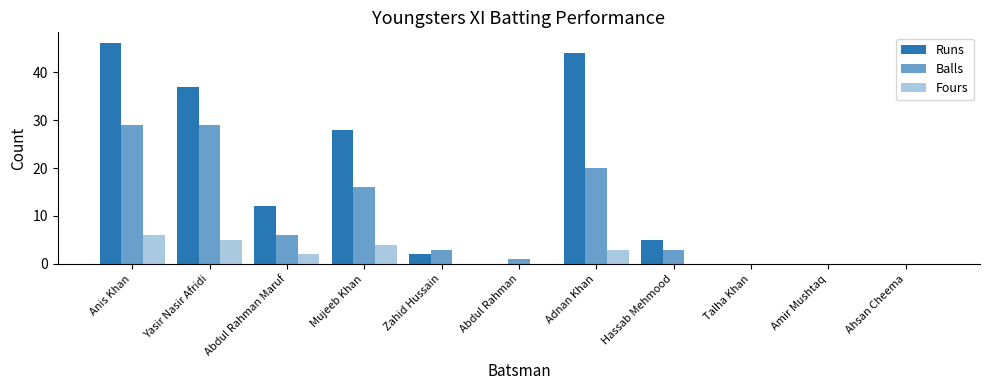

Which series has the largest range (max minus min)?

Runs